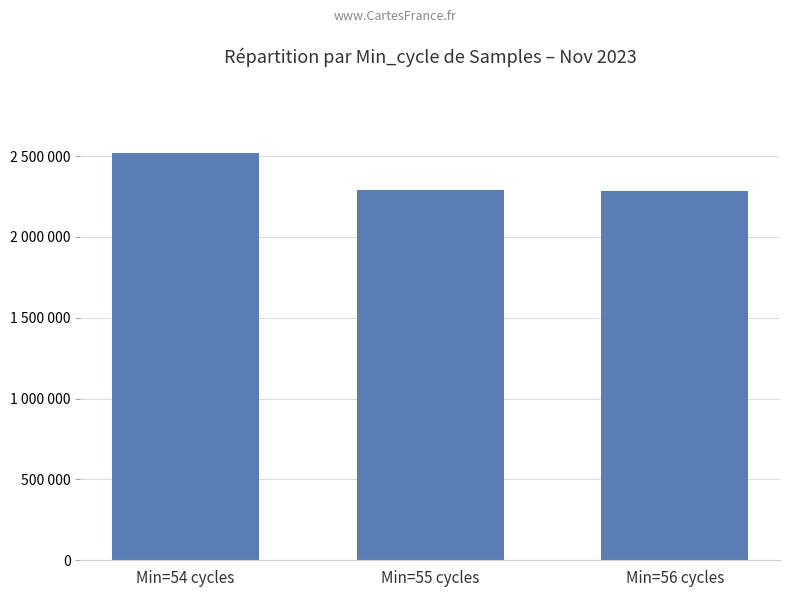

Between Min=56 cycles and Min=54 cycles, which is larger?

Min=54 cycles